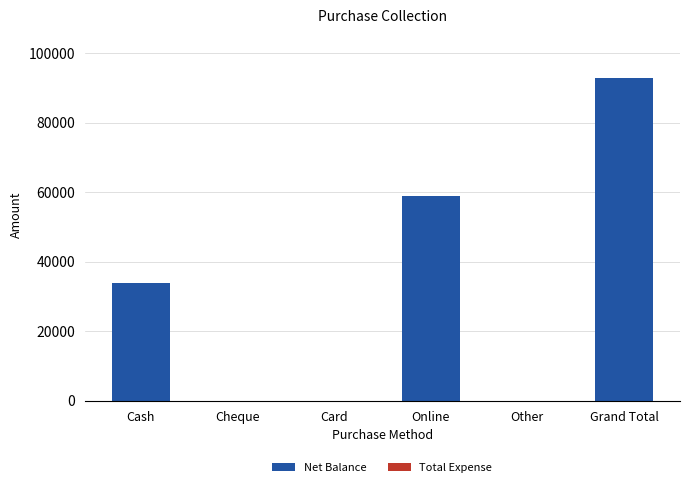

Which label corresponds to the largest value in the chart?

Grand Total